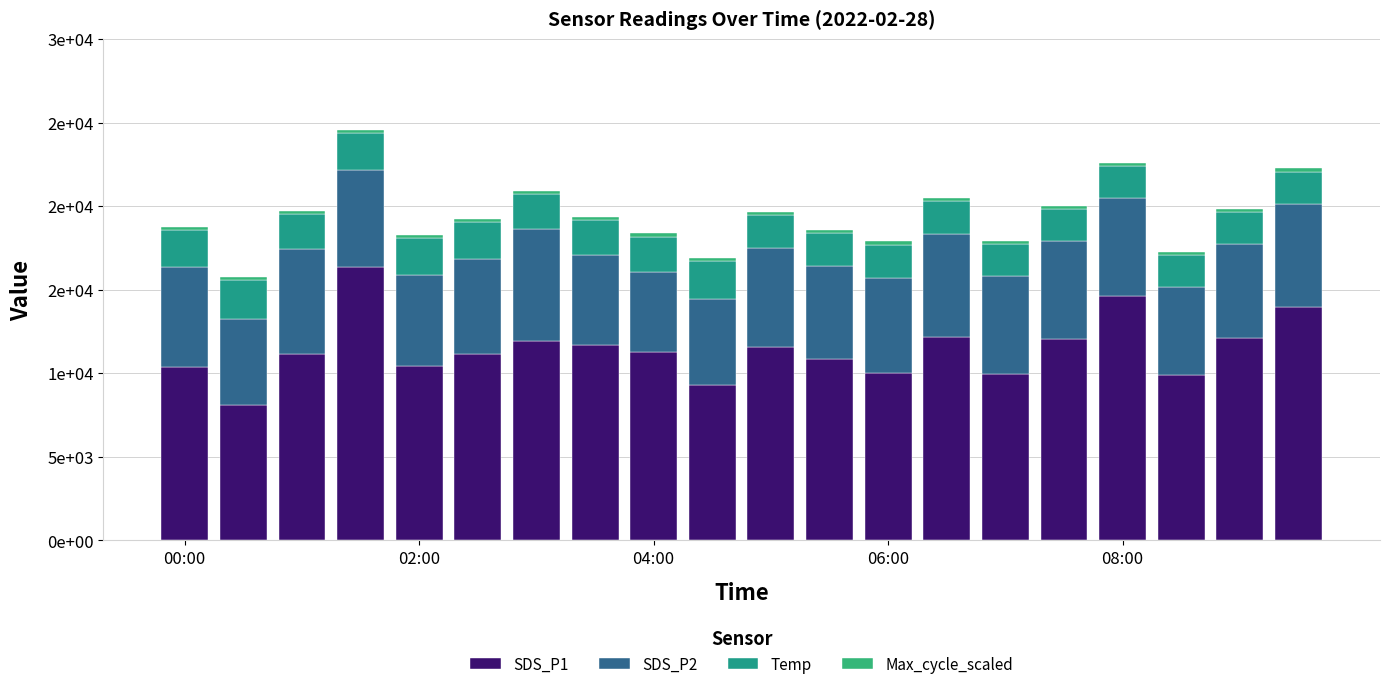

At how many categories does at least one series exceed 2618?

20